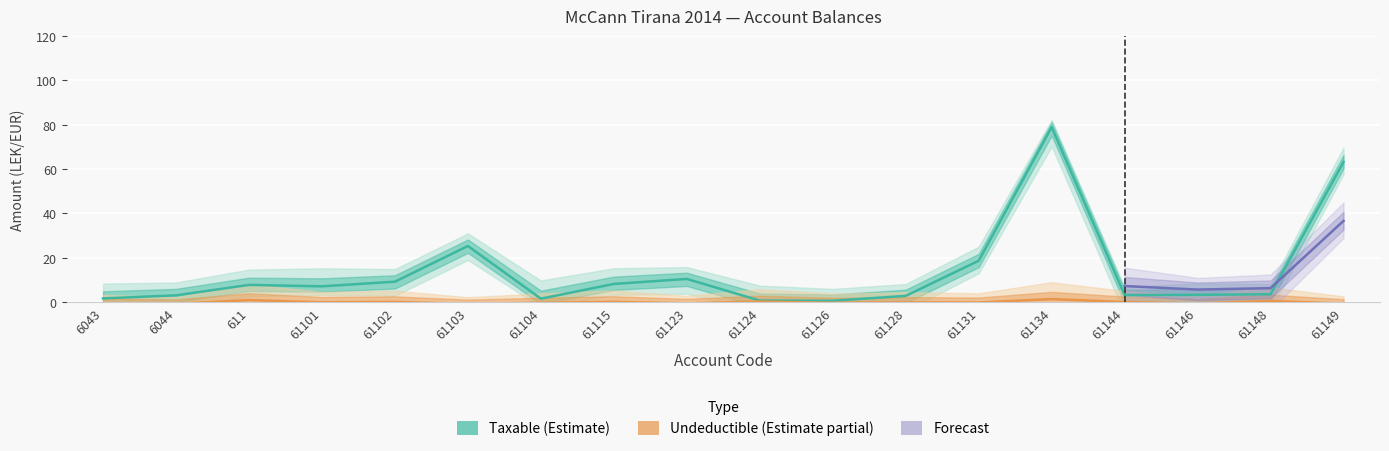

Which has a higher value, 61128 or 61148?

61148